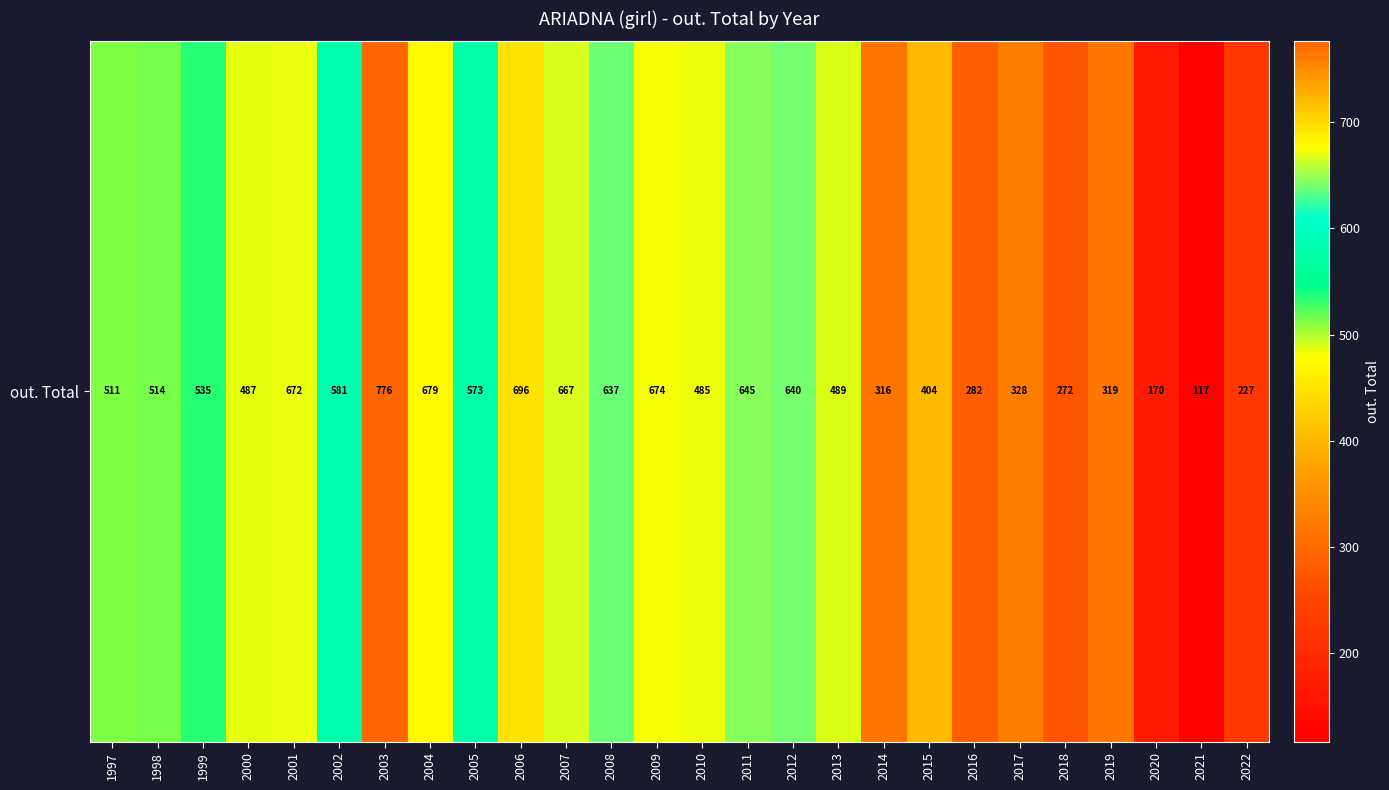

What is the difference between the maximum and second lowest values?

606